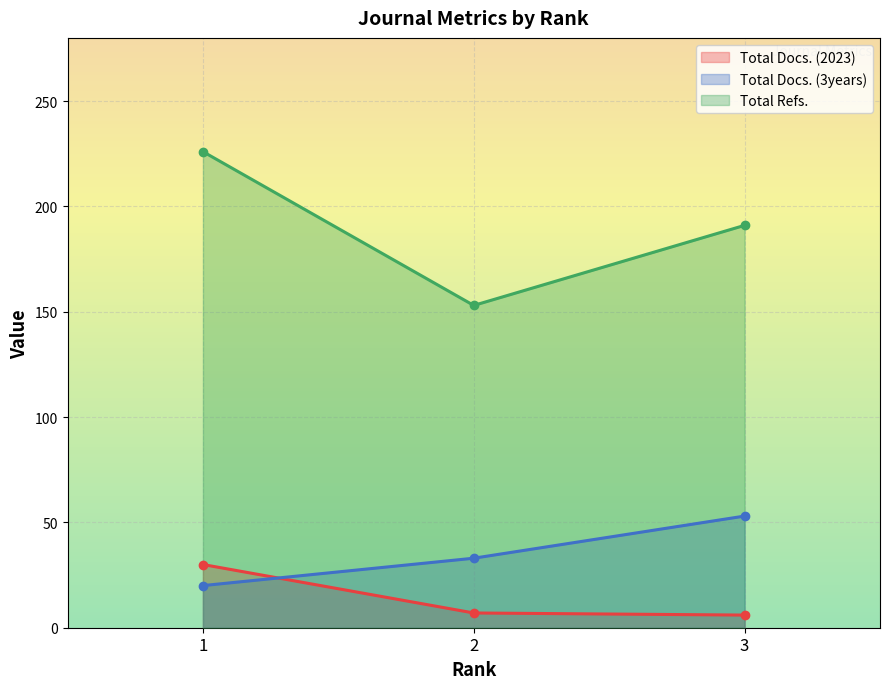

What is the spread (max minus min) of values at 1?

206